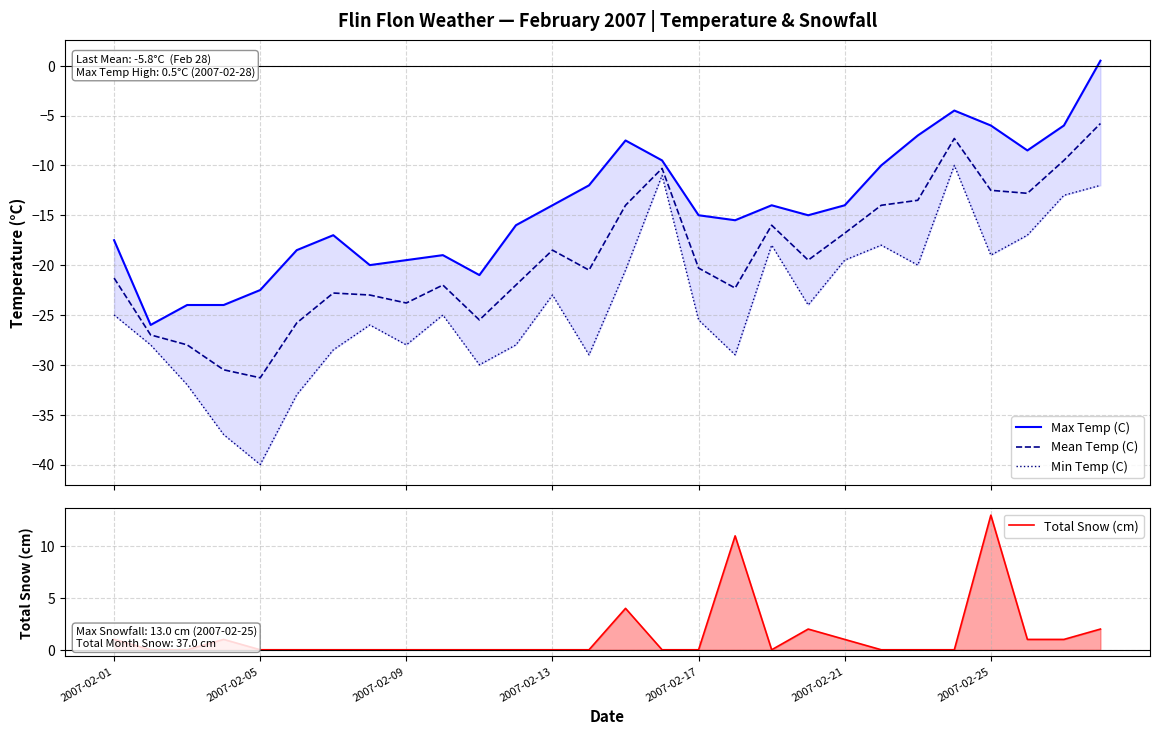

Does the chart display data point markers on the line(s)?

No